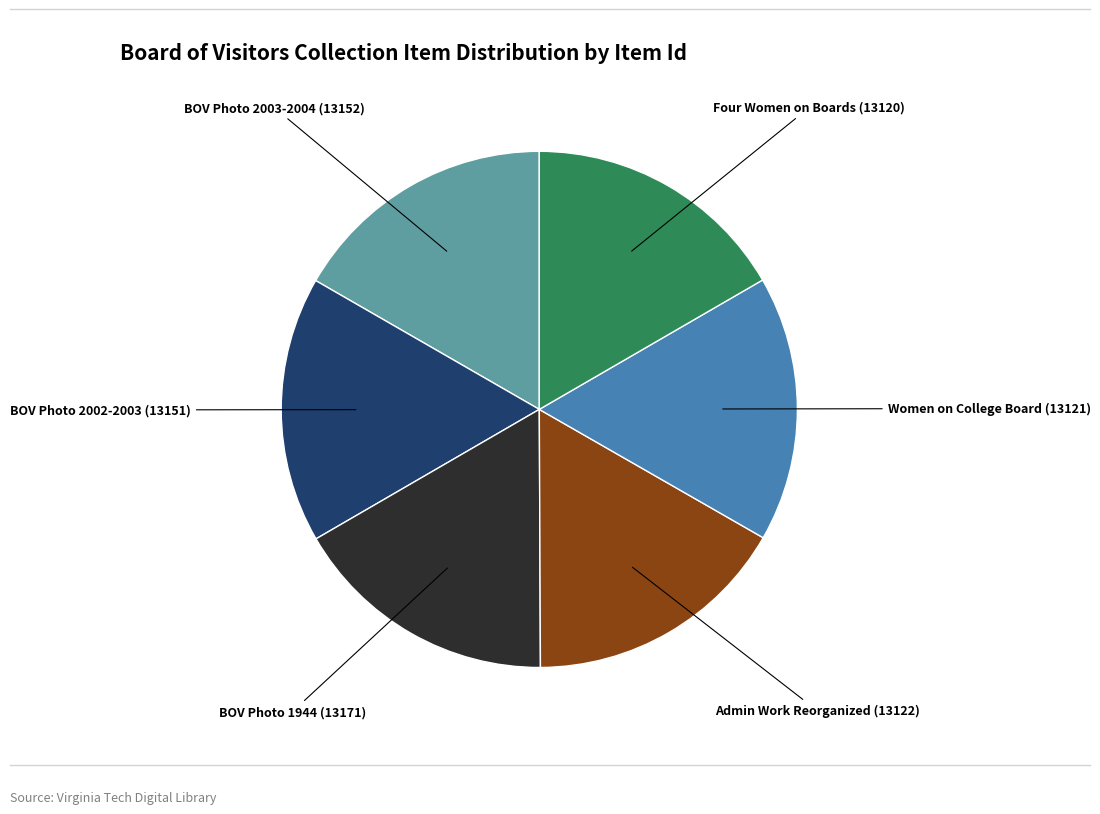

Is there any slice that represents more than half of the pie?

No